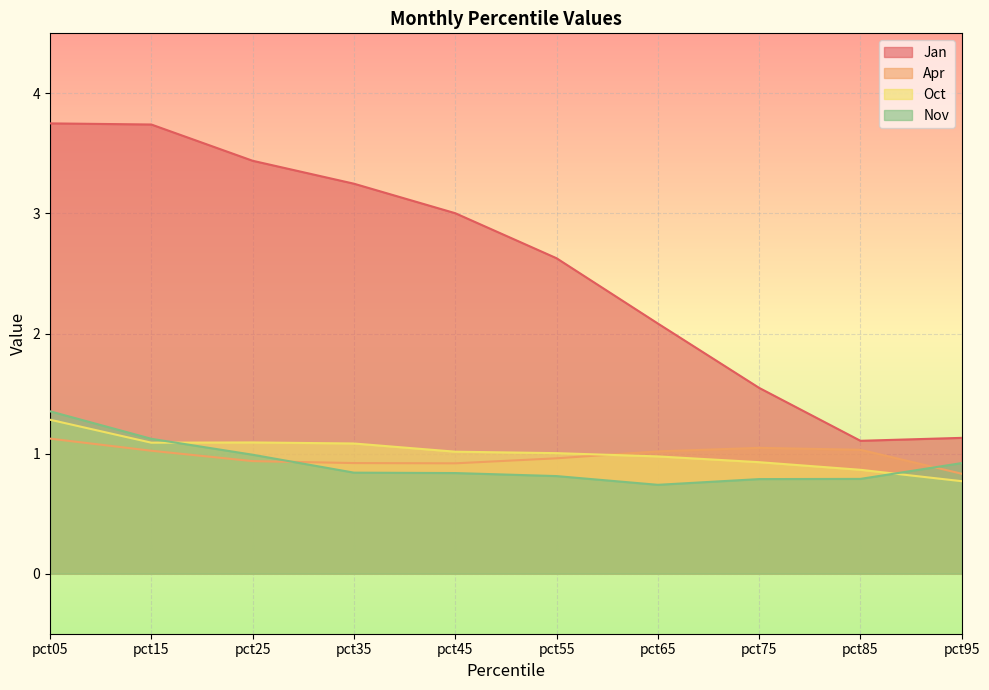

The value of Oct at pct35 is 0.2. True or false?

False